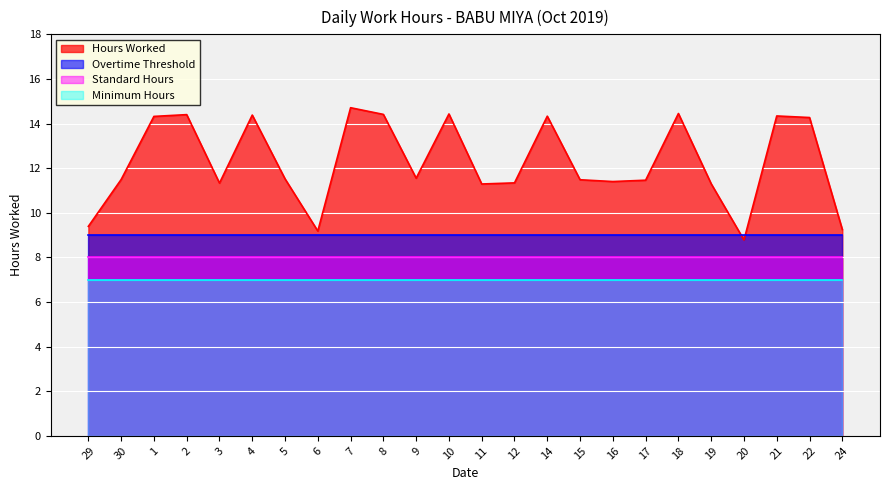

How many data points does each series have?

24